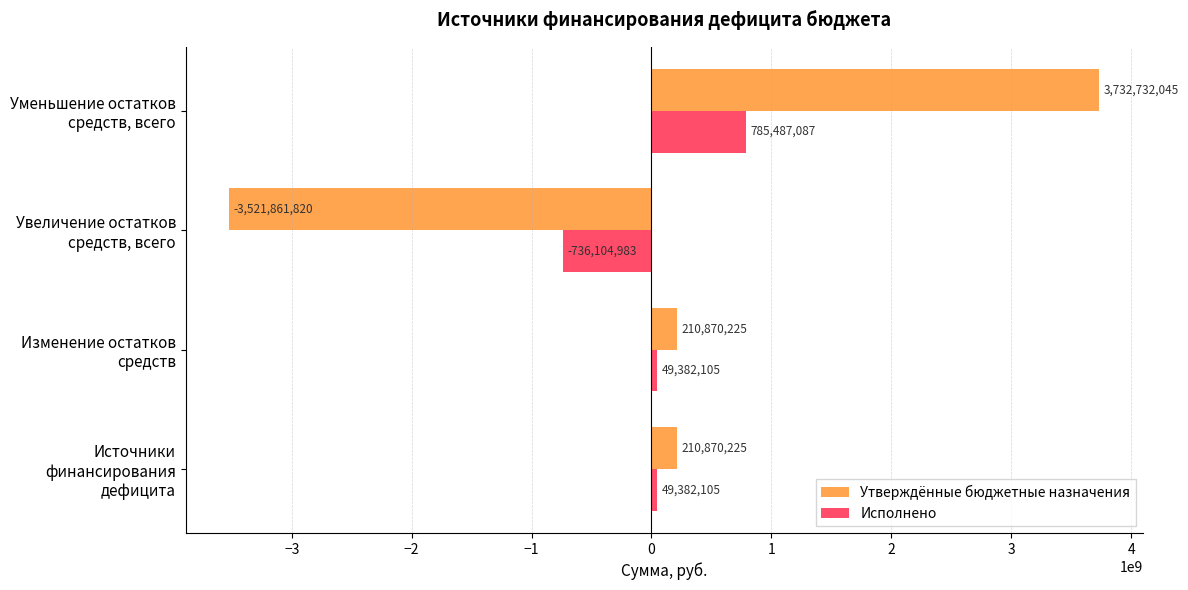

Which series has the largest total across all categories?

Утверждённые бюджетные назначения